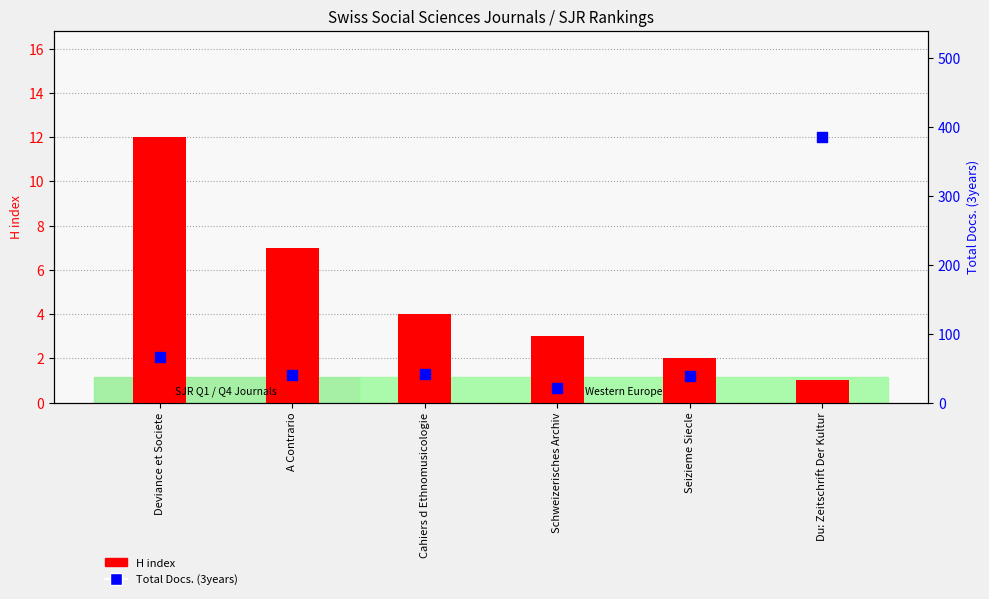

What is the total value across all series at Schweizerisches Archiv?

24